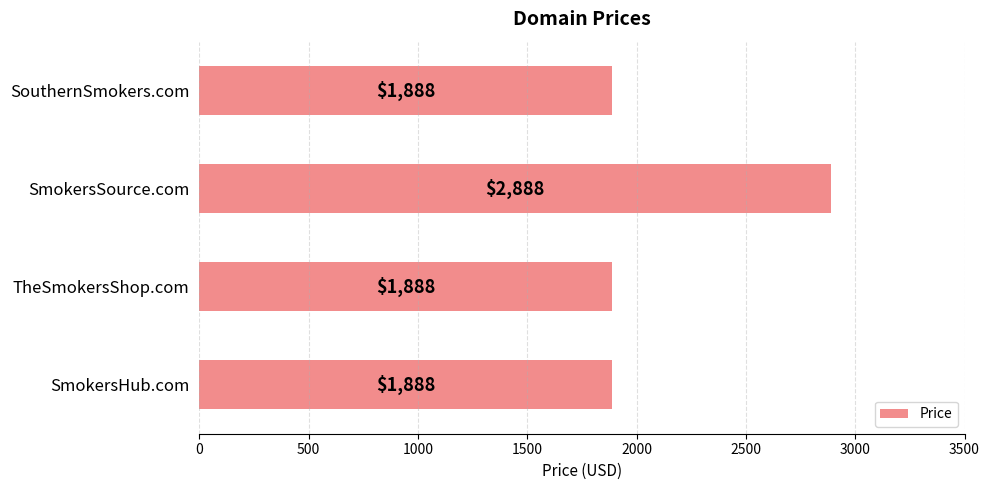

What is the maximum value shown in the chart?

2888